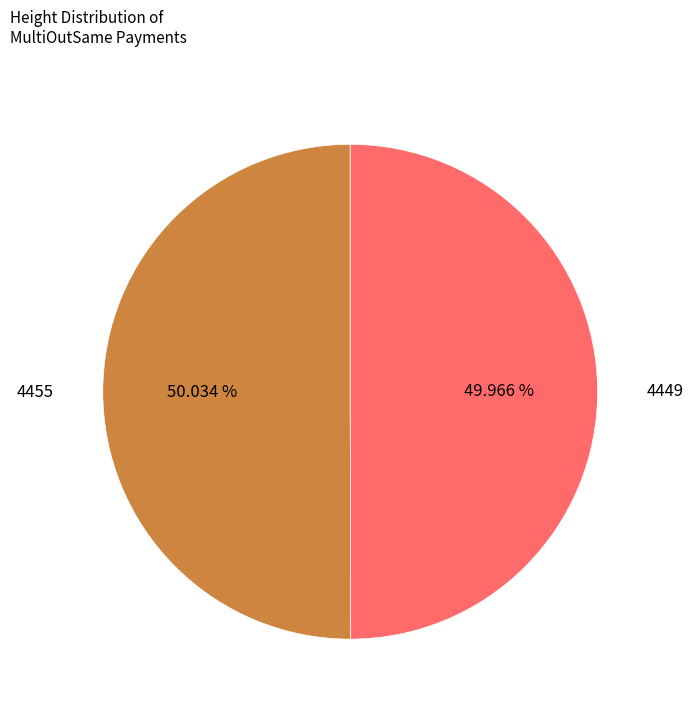

What is the ratio of the value at 4455 to the value at 4449?

1.0